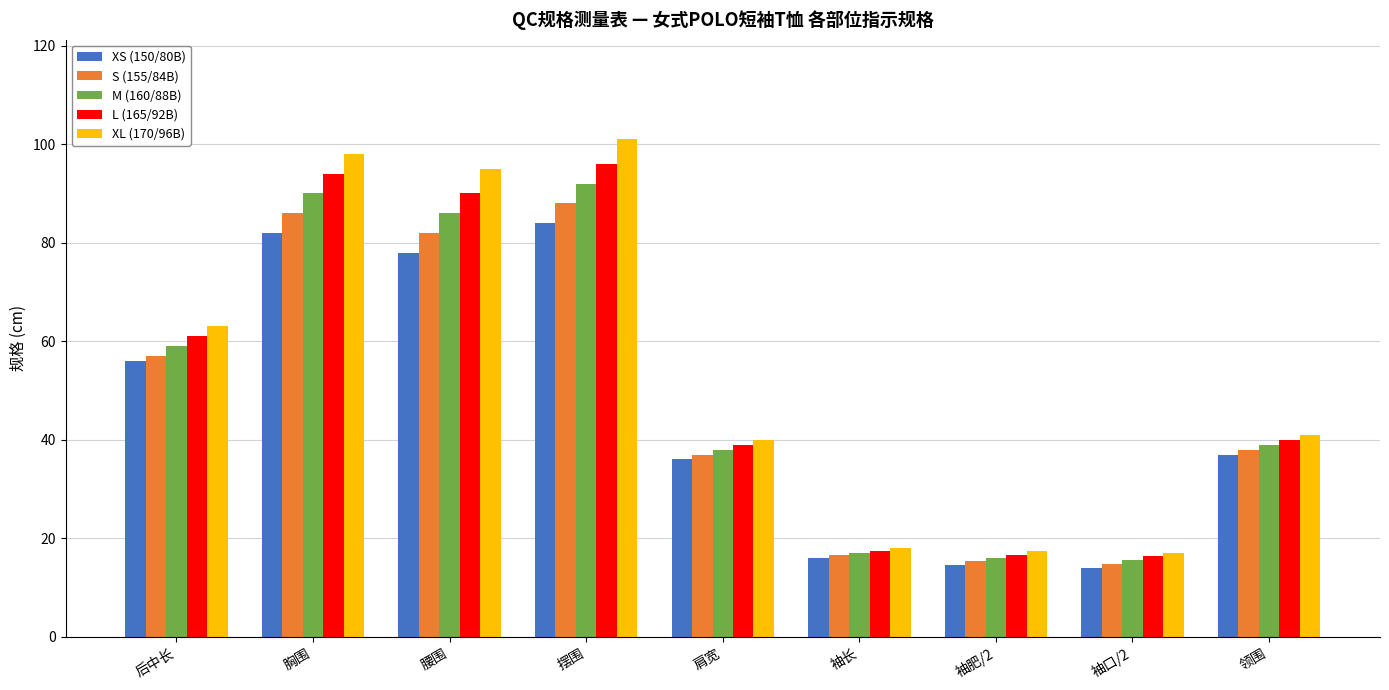

What is the sum of all S (155/84B) values?

434.5